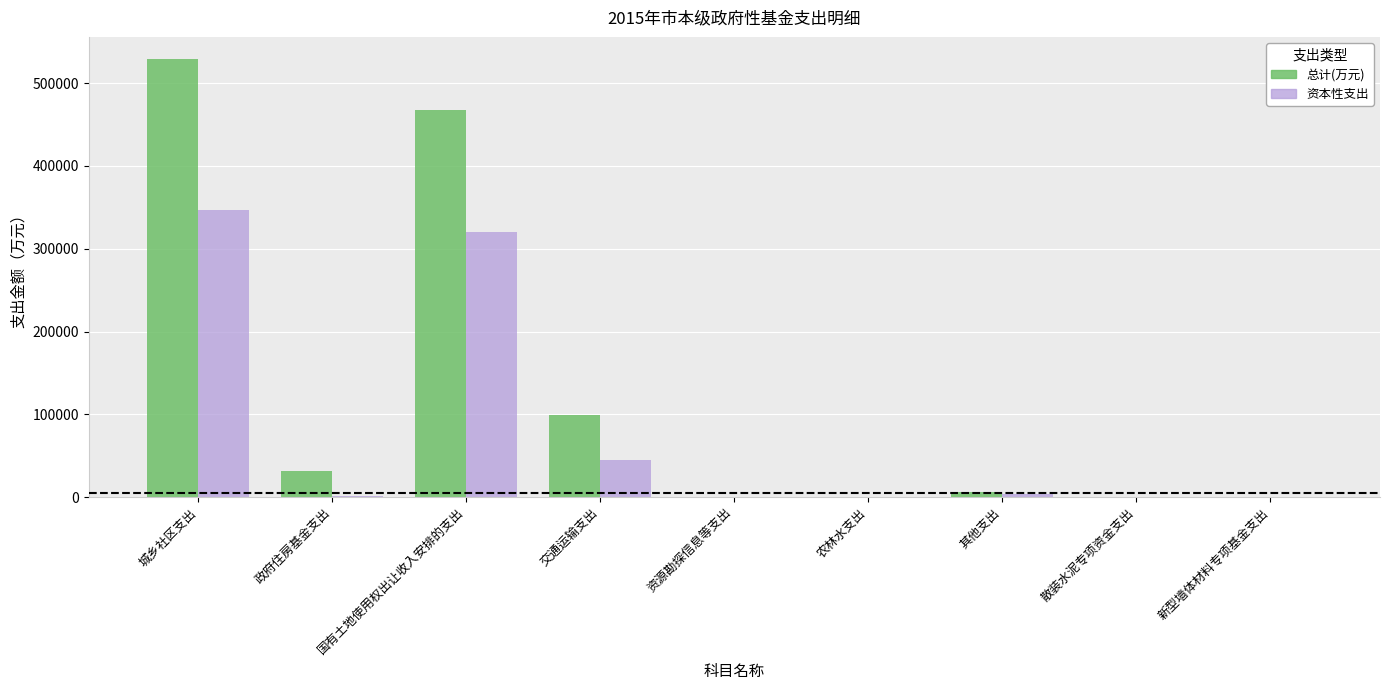

At which category is the sum across all series the highest?

城乡社区支出